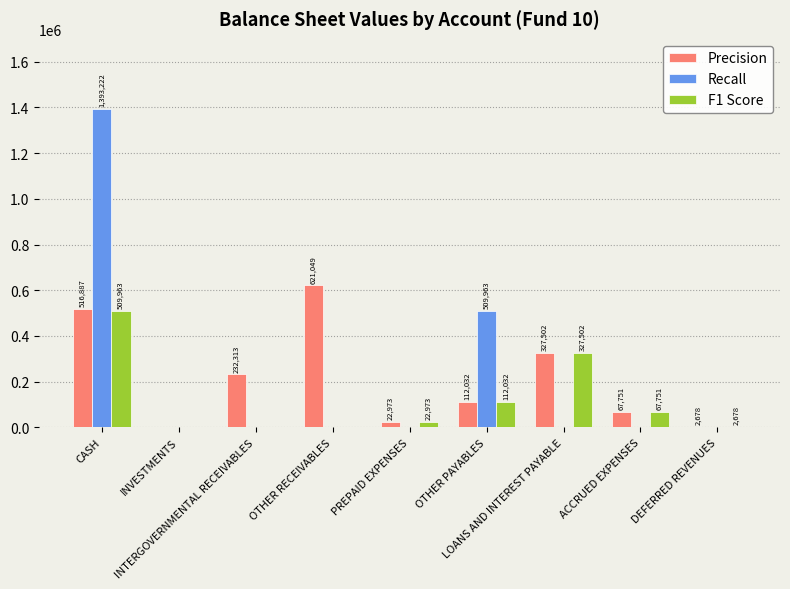

Reading left to right, what are all the values shown in this chart?

Precision: 516887	0	232313	621049	22973	112032	327502	67751	2678
Recall: 1393222	0	0	0	0	509963	0	0	0
F1 Score: 509963	0	0	0	22973	112032	327502	67751	2678